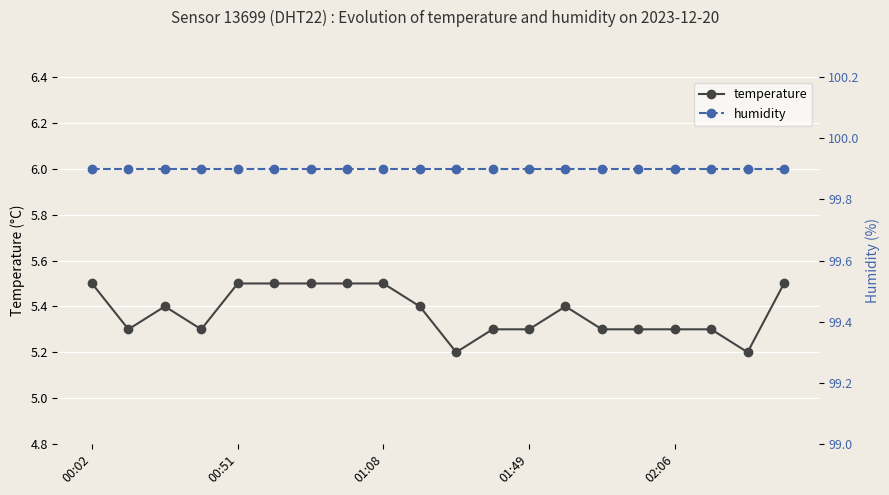

At which label does humidity reach its minimum?

00:02